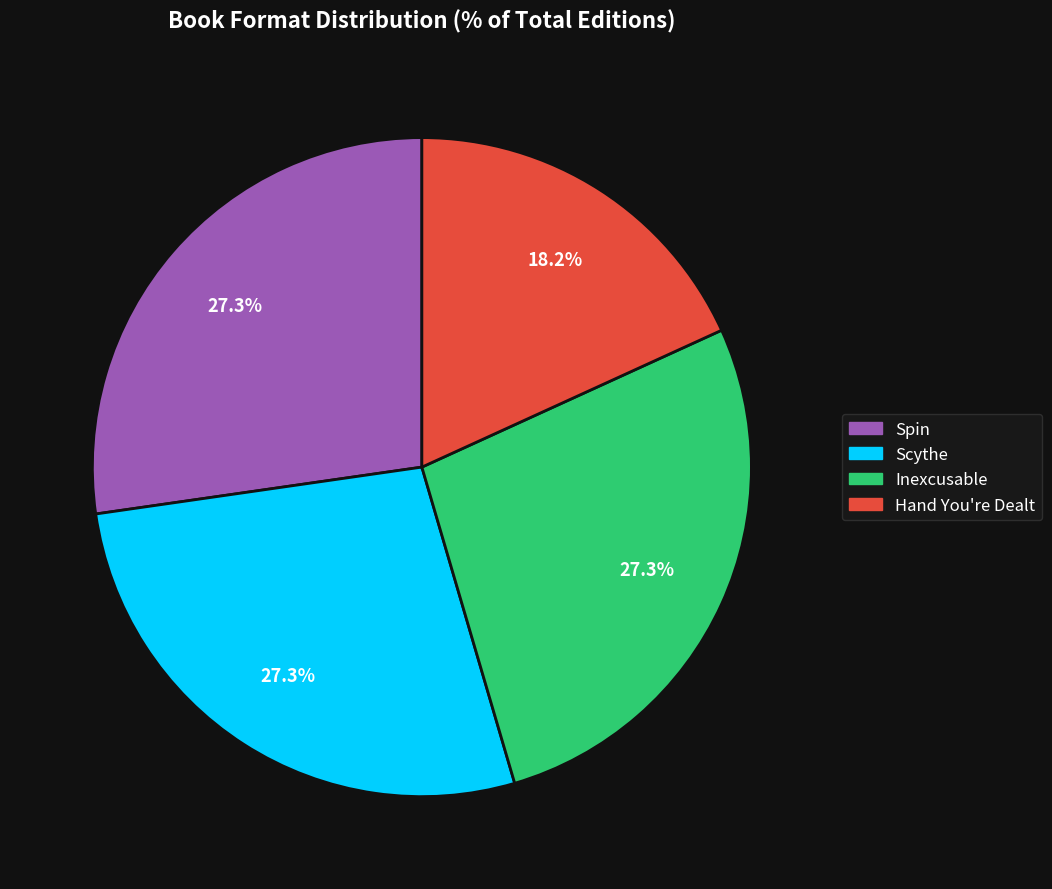

Combined, what portion of the pie is Inexcusable and Scythe?

54.5%